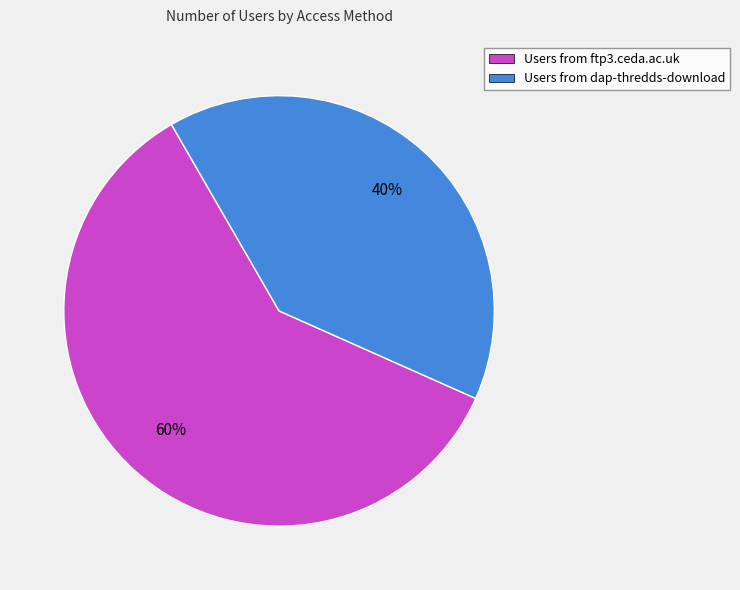

Is it true that Users from dap-thredds-download is 48% of the pie?

False